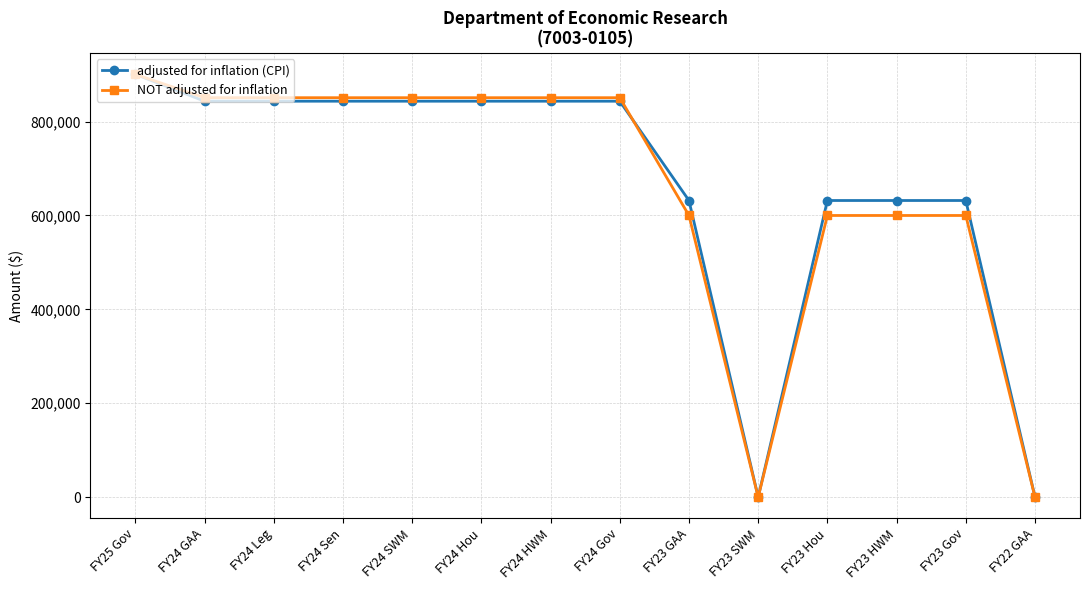

What is the approximate value of NOT adjusted for inflation at FY23 HWM?

600000